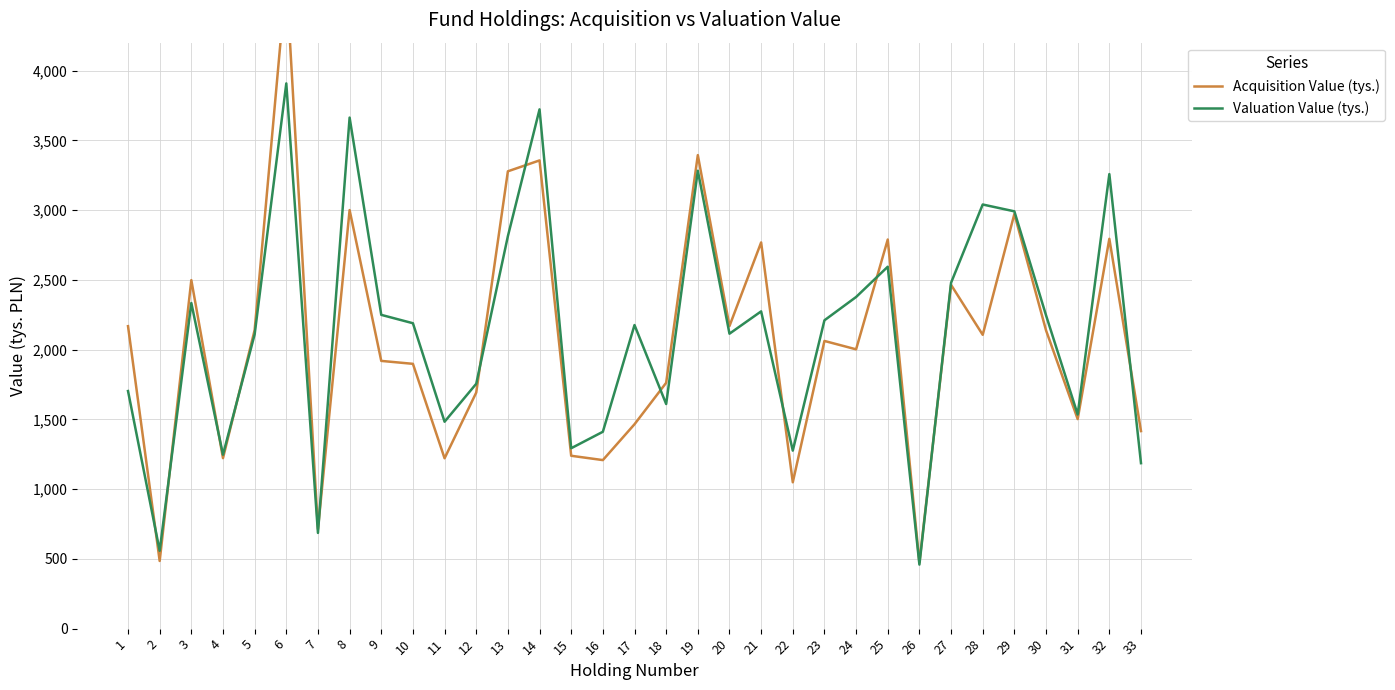

Between 4 and 24, which series saw the biggest shift?

Valuation Value (tys.)